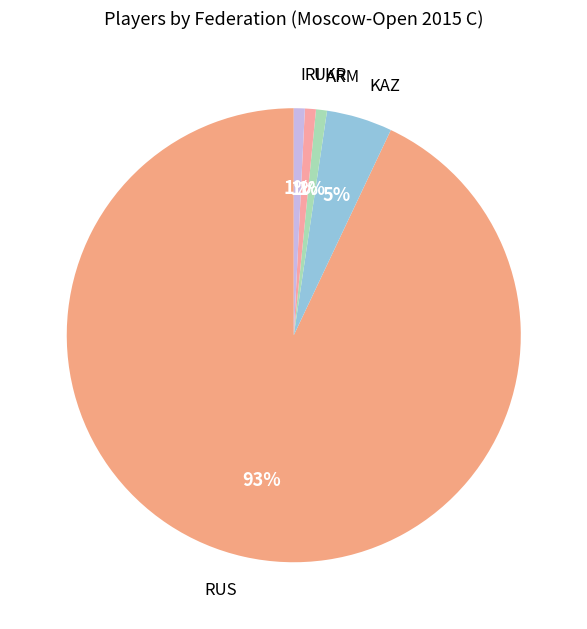

Which has a higher value, RUS or KAZ?

RUS